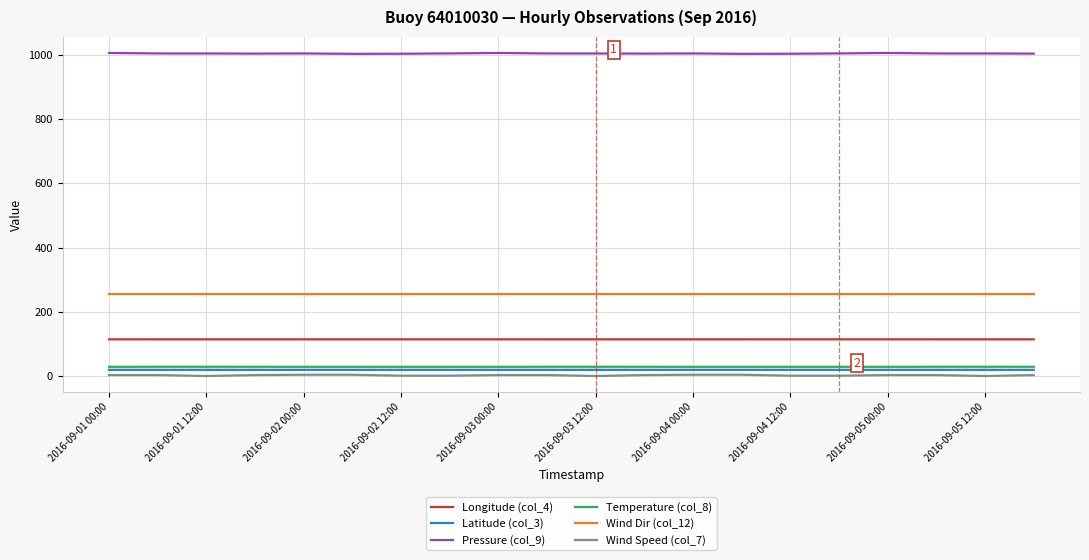

What is the sum of all Latitude (col_3) values?

405.5